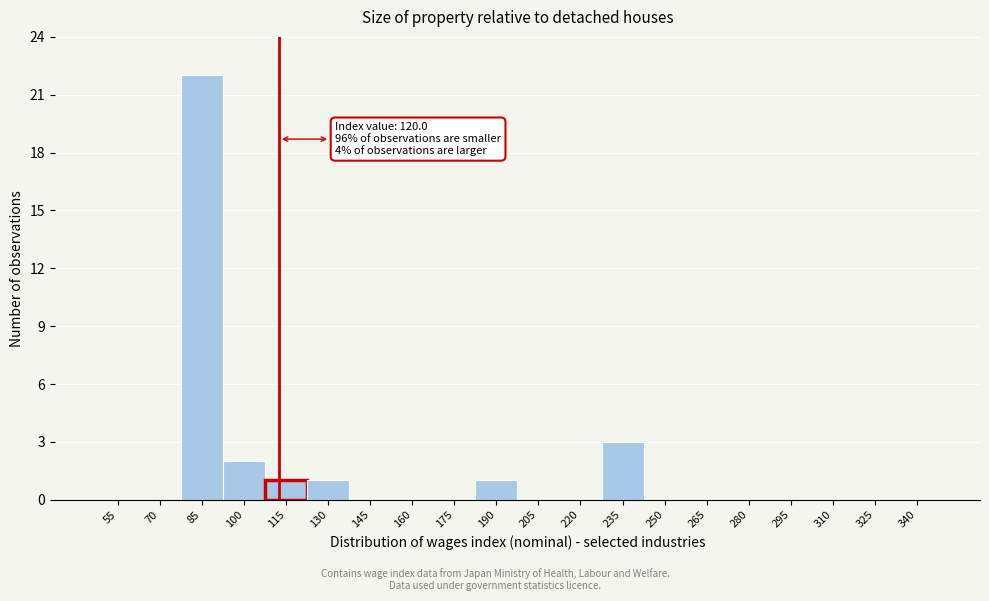

Reading right to left, transcribe all the data shown in this chart.

340=0	325=0	310=0	295=0	280=0	265=0	250=0	235=3	220=0	205=0	190=1	175=0	160=0	145=0	130=1	115=1	100=2	85=22	70=0	55=0